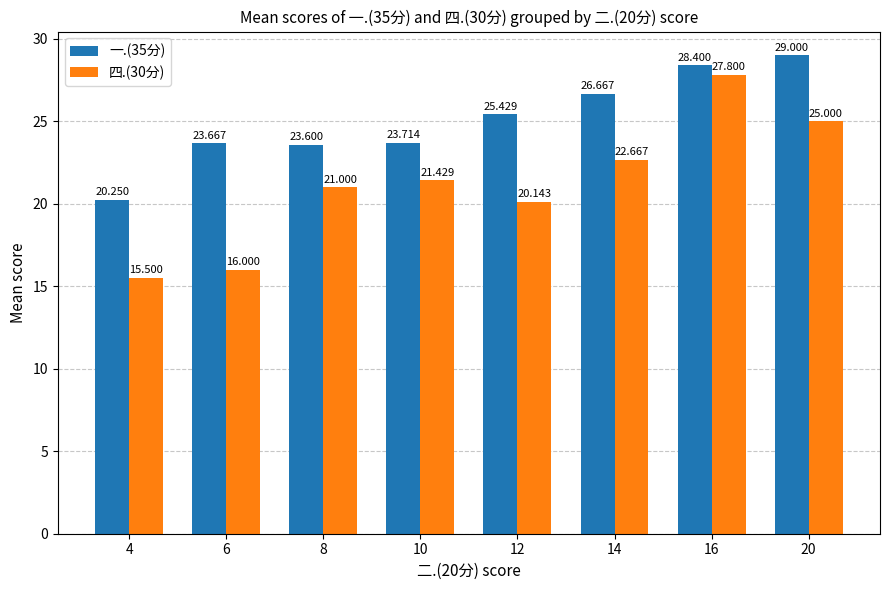

Between 10 and 14, which series saw the biggest shift?

一.(35分)